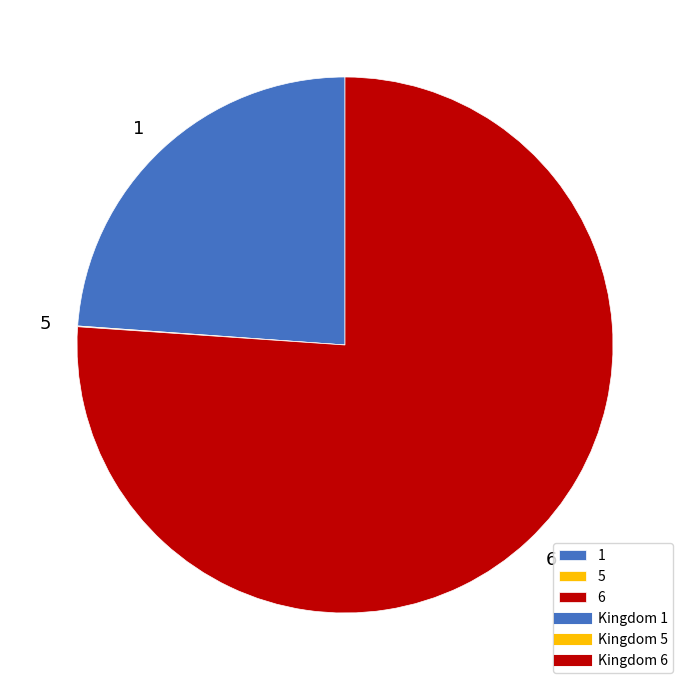

Does 6 represent more than half of the total?

Yes